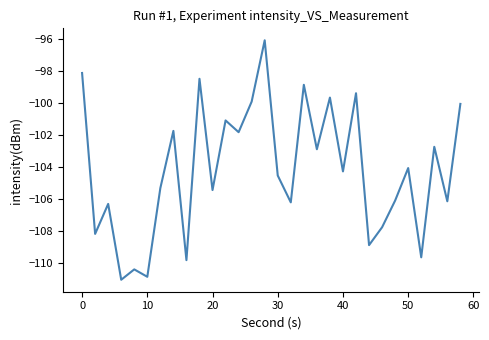

What is the difference between the maximum and minimum values?

15.0